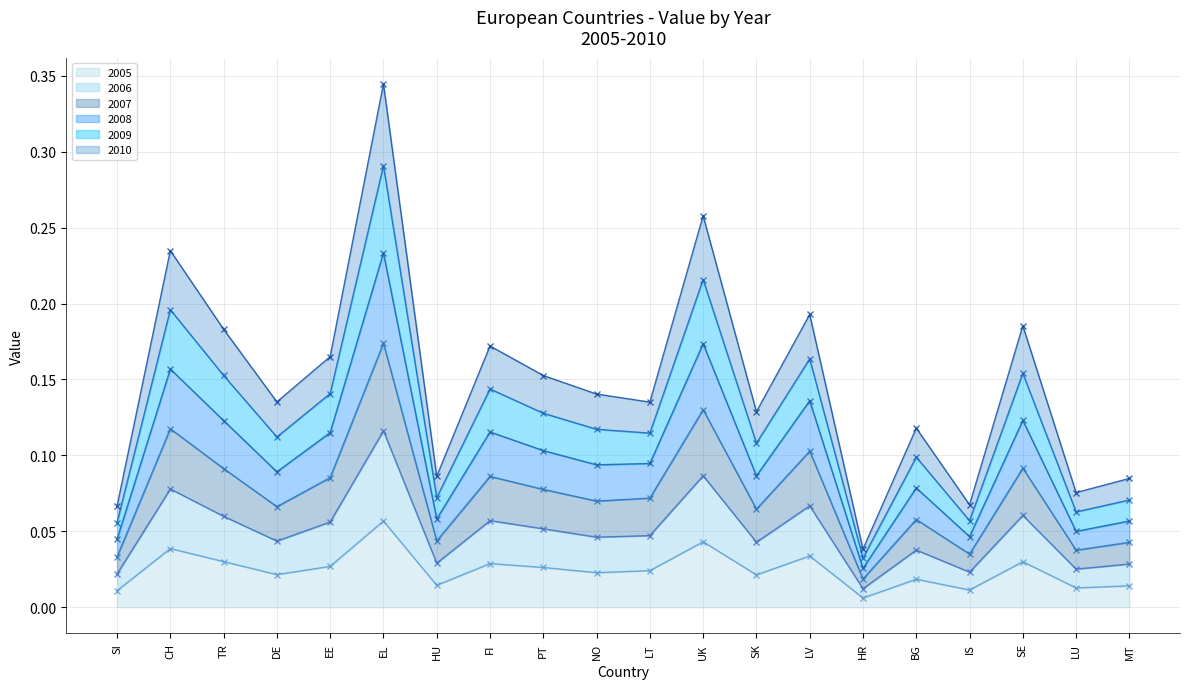

Which category has the lowest value in the 2009 series?

HR